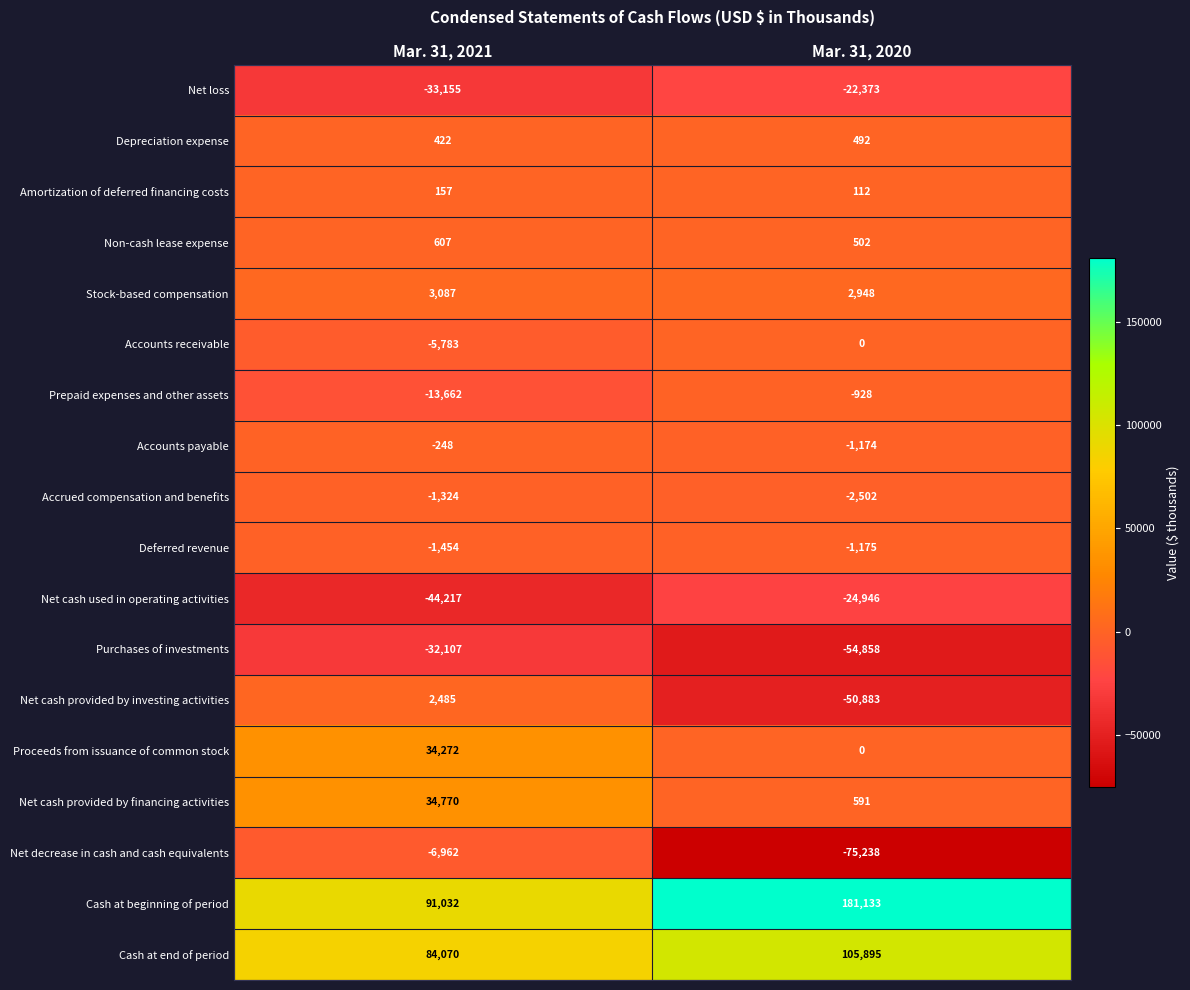

Which series has the largest total across all categories?

Cash at beginning of period